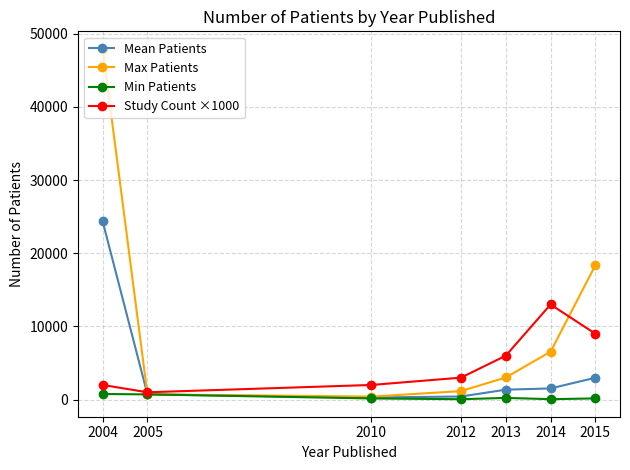

True or false: Mean Patients has more than 2 points higher than both neighbors.

False